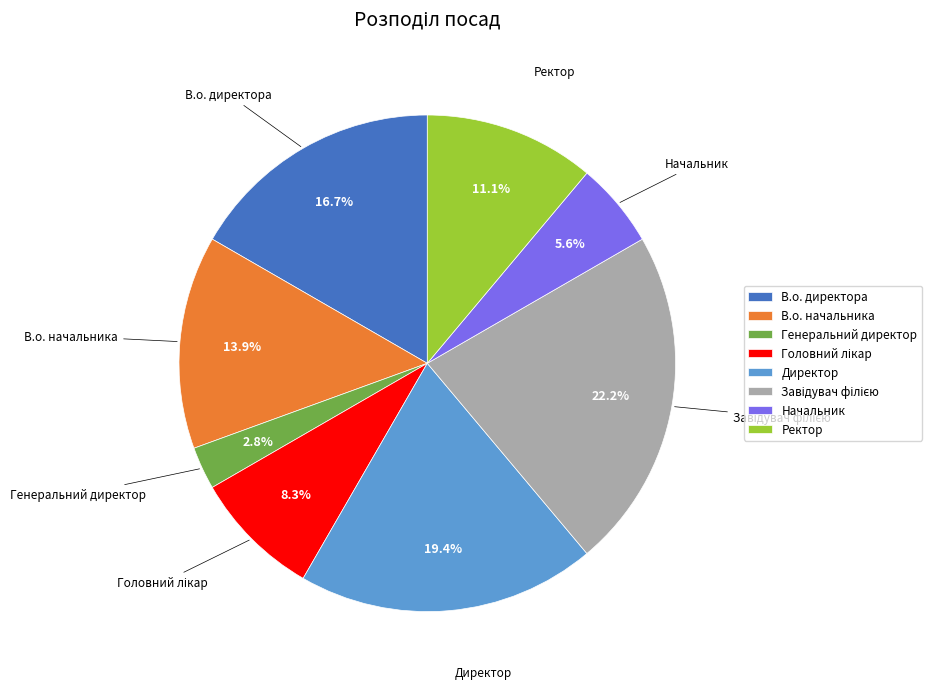

What percentage is NOT represented by В.о. начальника?

86.1%